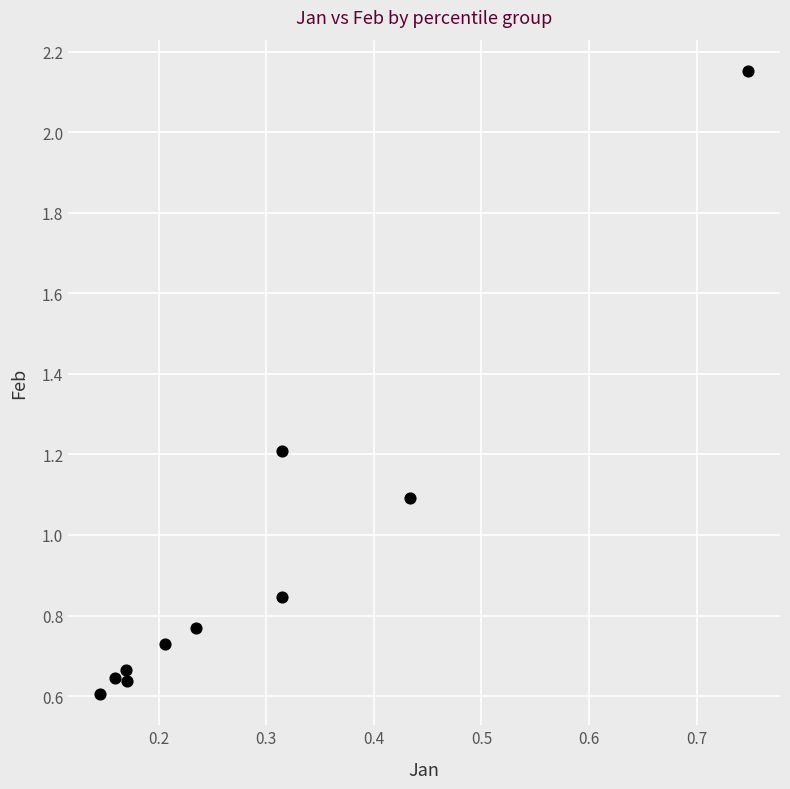

What is the average X value?

0.3